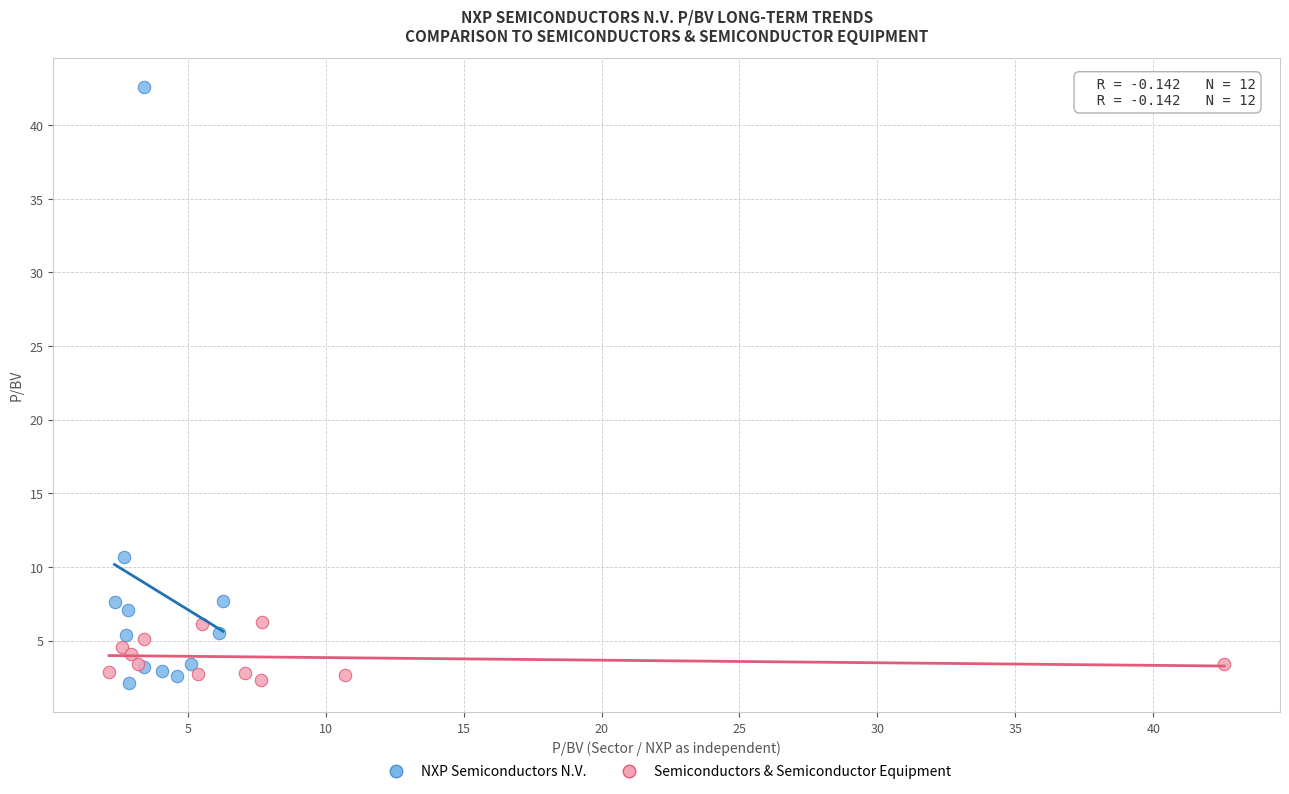

What are all the series names shown in the legend?

NXP Semiconductors N.V., Semiconductors & Semiconductor Equipment